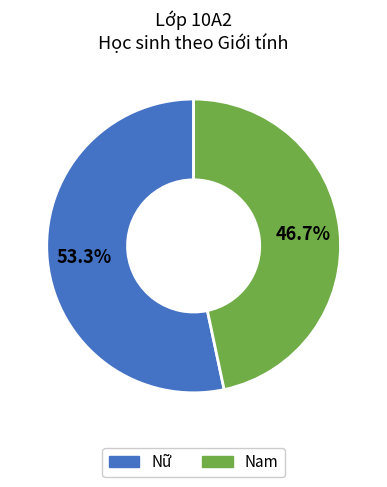

To the nearest percent, what portion does Nam represent?

47%